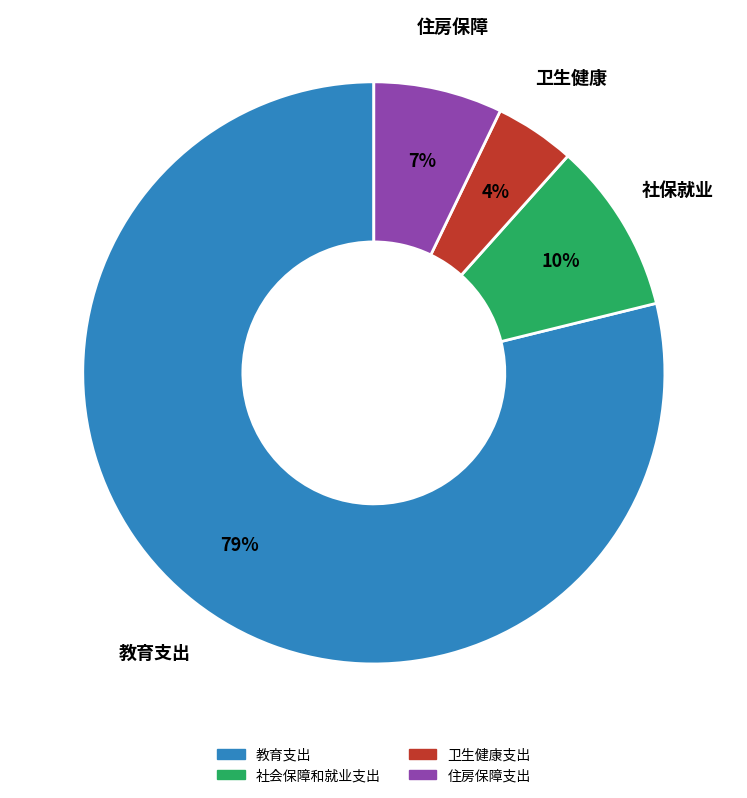

Which slice is the smallest?

卫生健康